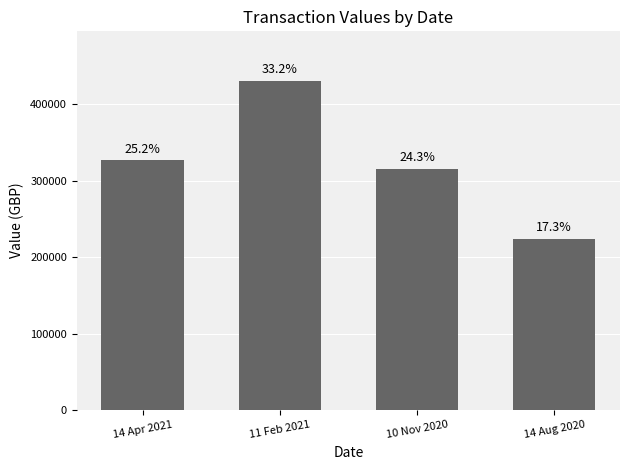

The chart shows a value of 314814.3 at 10 Nov 2020. True or false?

True